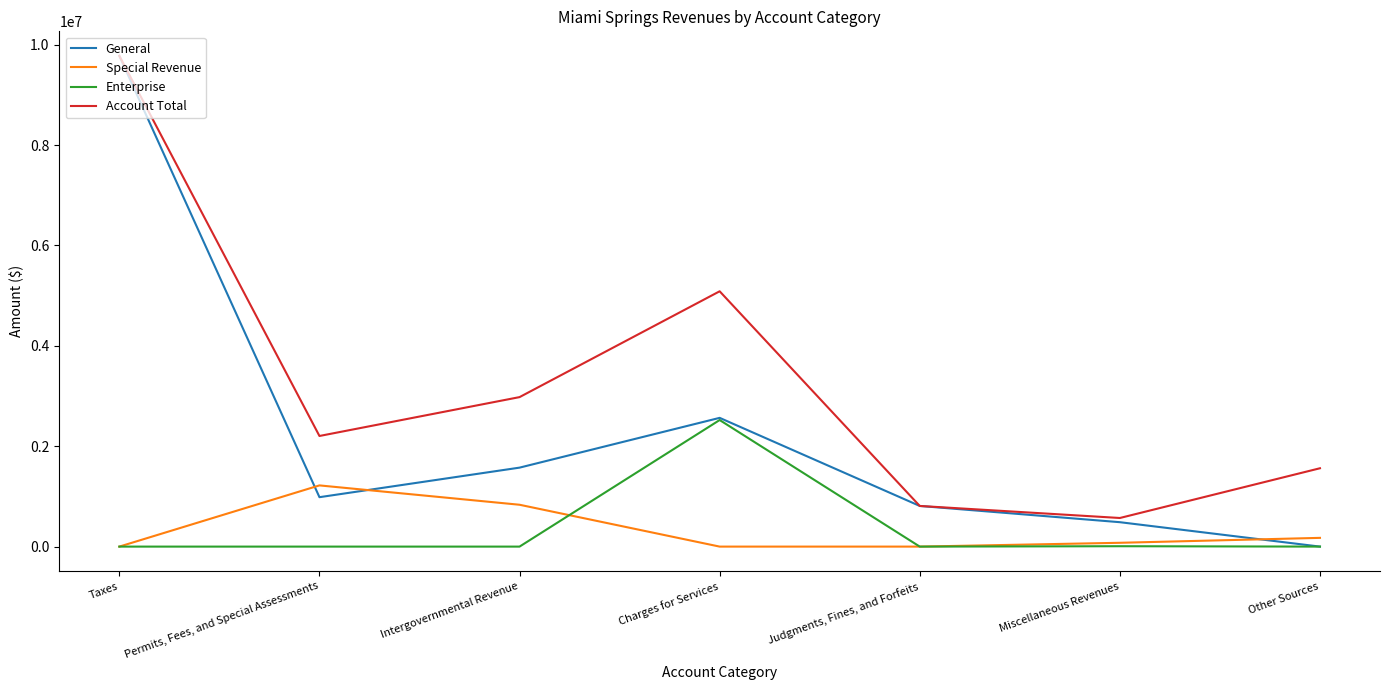

Which series has the largest range (max minus min)?

General